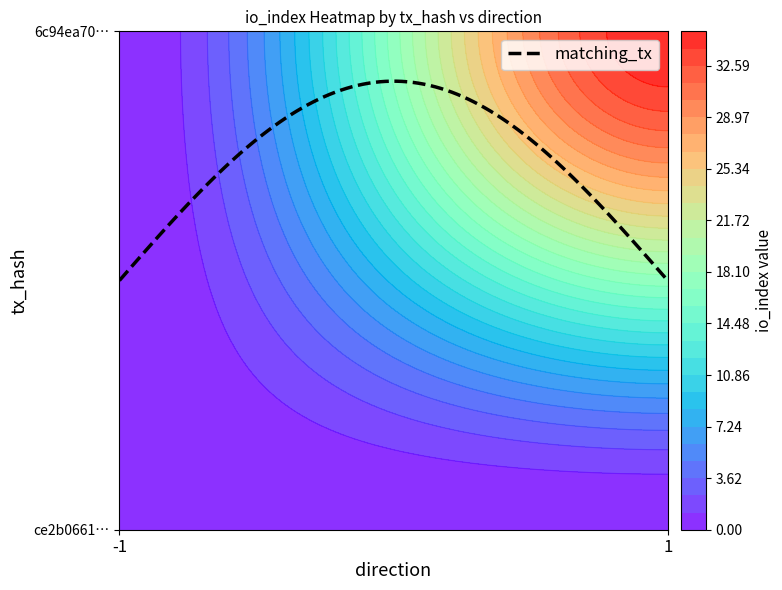

Rank the series at 1 from lowest to highest value.

ce2b0661f0025f602eb1bc176f1975c7487f99b, 6c94ea7052b355278de80f2a8408b6a0aad4315